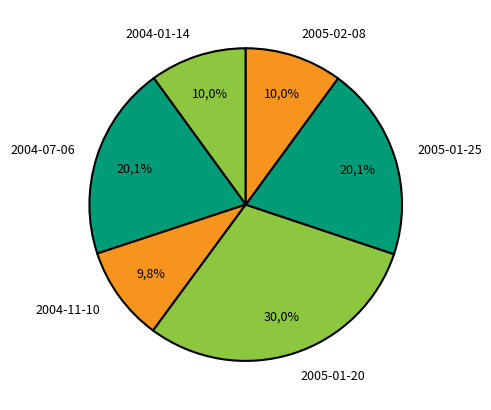

Is 2005-01-20 the majority of the pie?

No